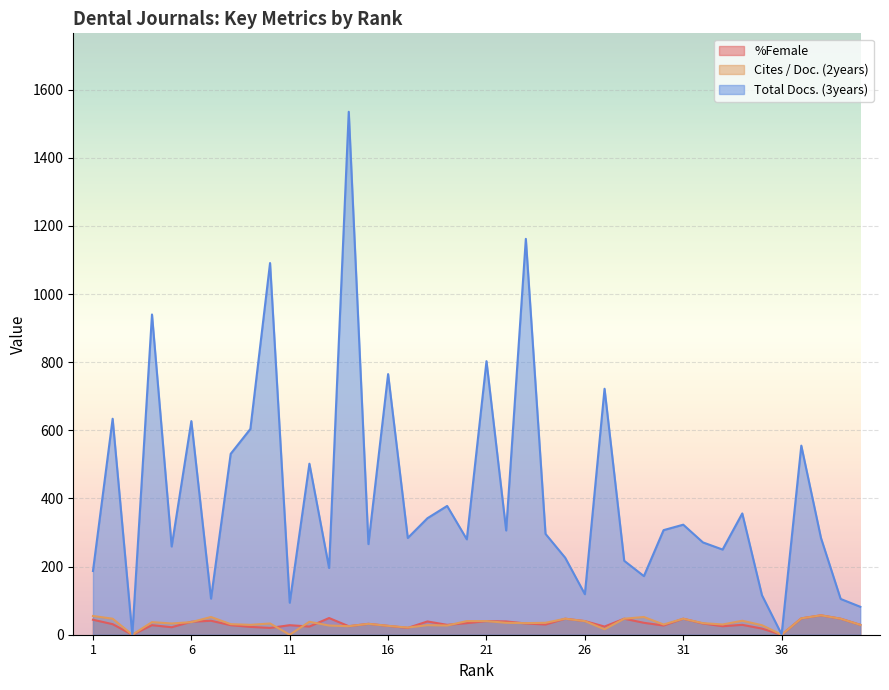

True or false: Cites / Doc. (2years) has a value of 17 at 19.

False